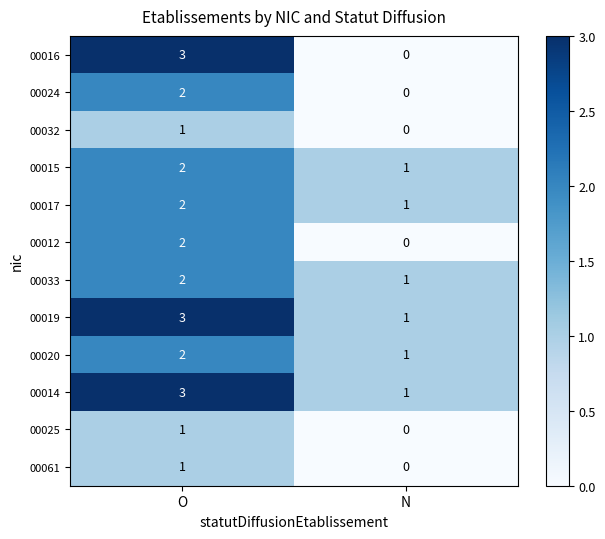

Which series has the largest range (max minus min)?

00016